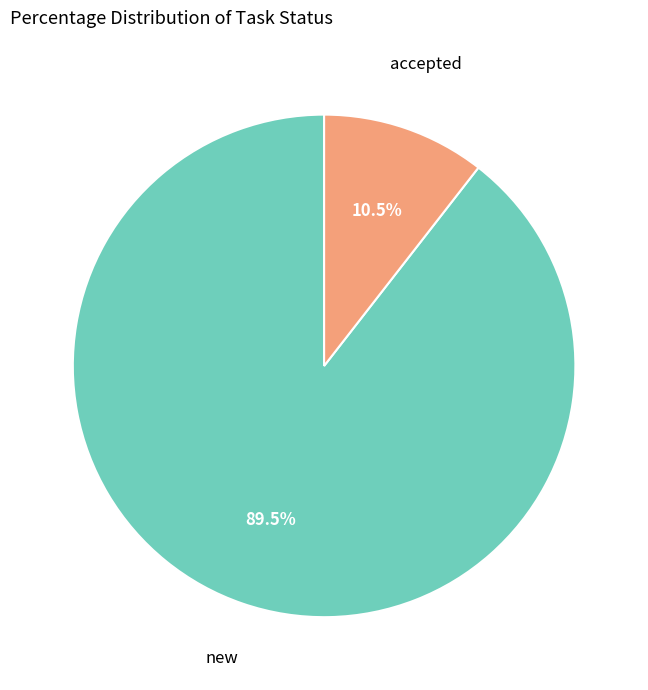

Which category has the biggest portion of the pie?

new